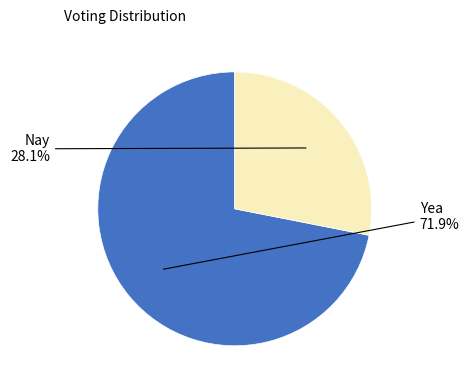

The Nay slice represents 28% of the pie. True or false?

True